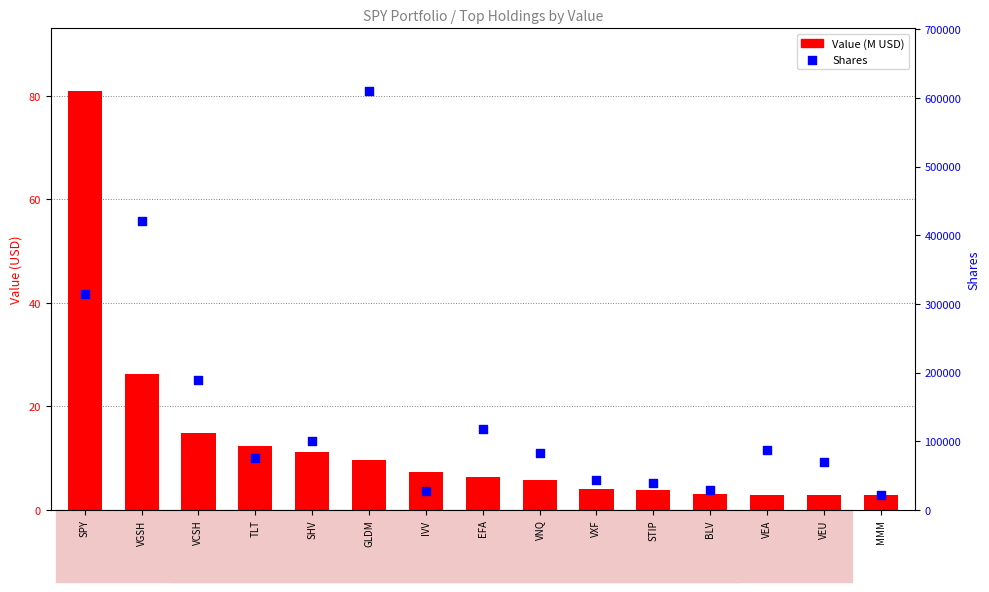

What is the total value across all series at VCSH?

188663.9